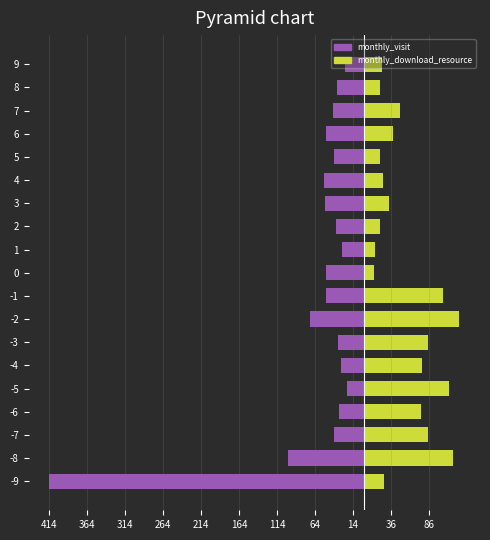

What is the value of the monthly_visit bar at the 4th from the left?

-33